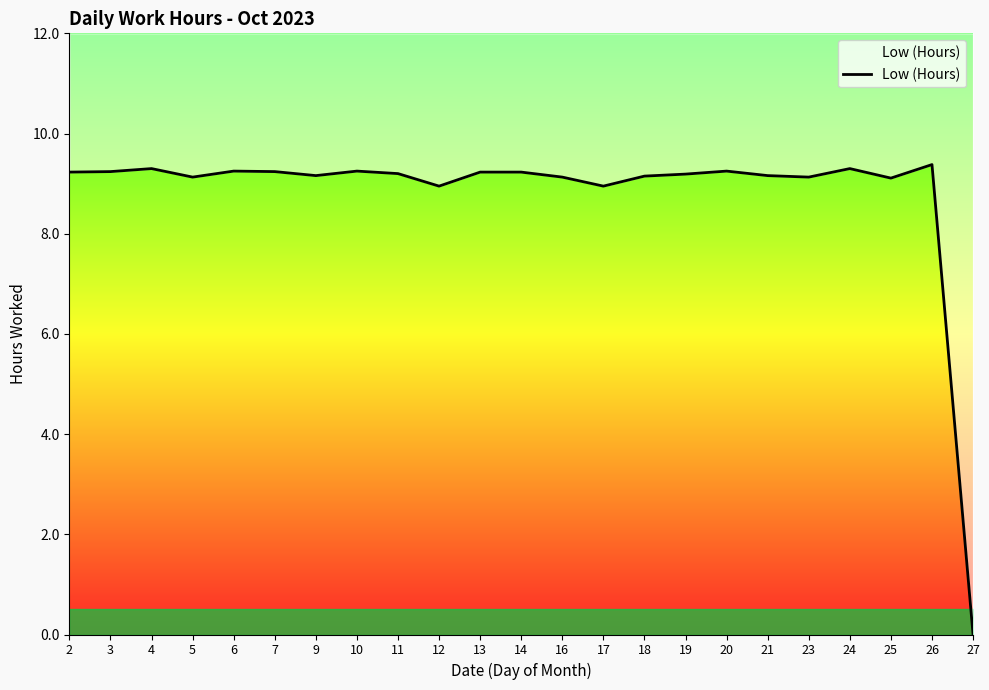

How many lines are shown in the chart?

1